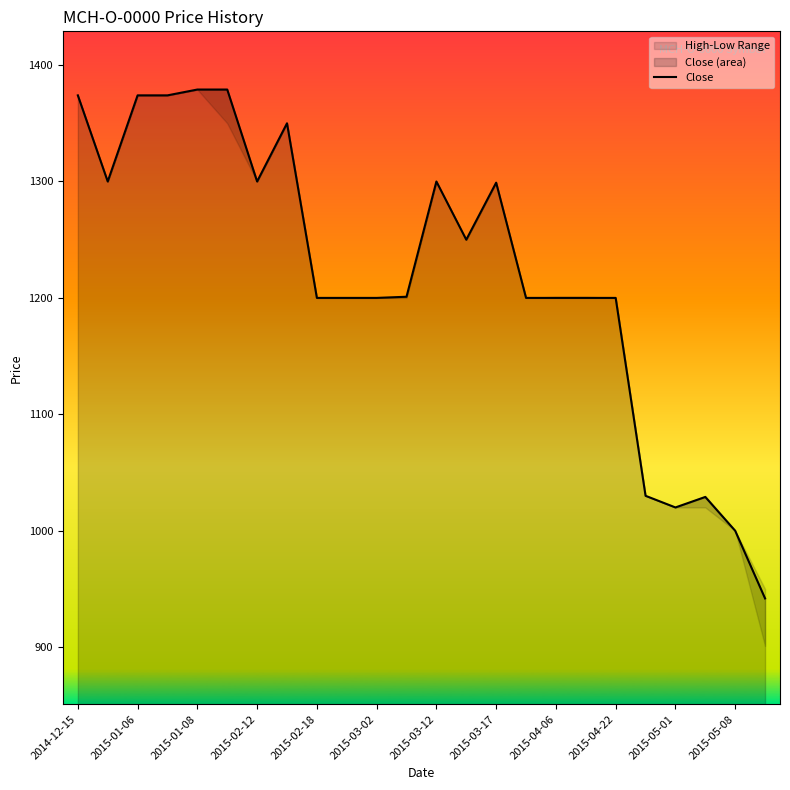

Where does the data first go above 1201?

2014-12-15